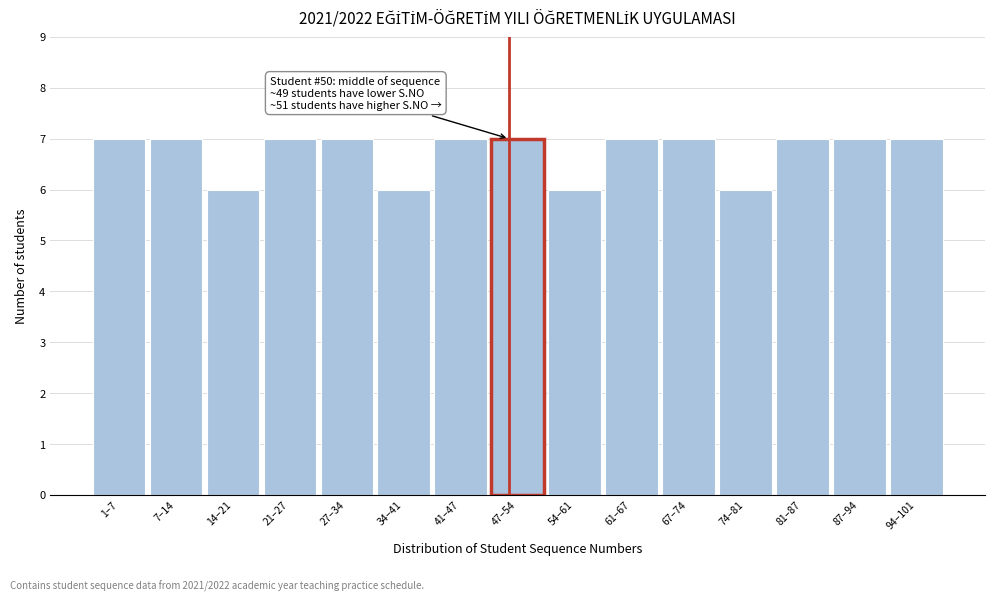

Reading left to right, extract all data points from this chart.

1–7=7	7–14=7	14–21=6	21–27=7	27–34=7	34–41=6	41–47=7	47–54=7	54–61=6	61–67=7	67–74=7	74–81=6	81–87=7	87–94=7	94–101=7